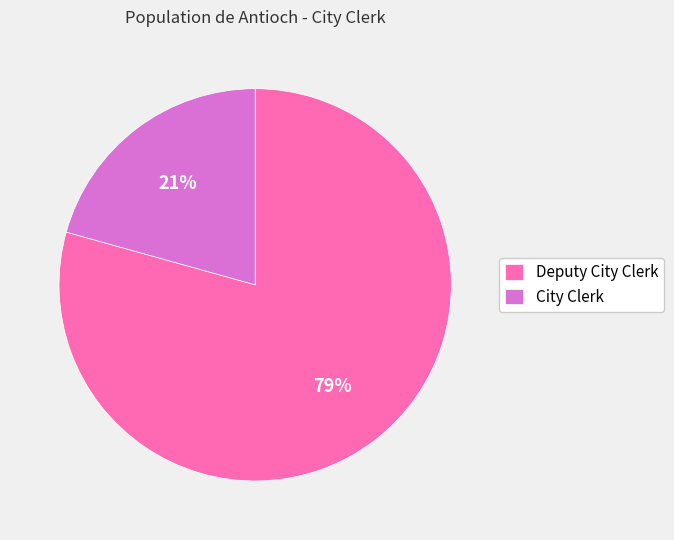

To the nearest percent, what percentage of the pie is Deputy City Clerk?

79%